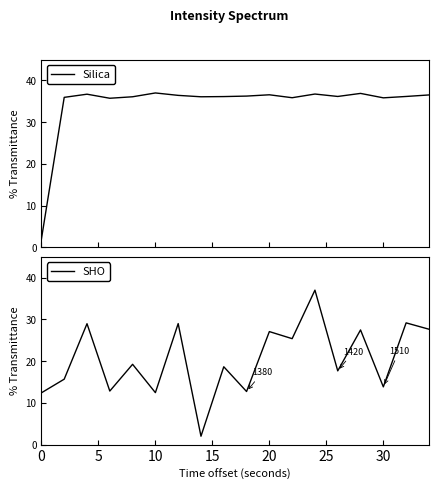

What is the minimum value shown in the chart?

2.0